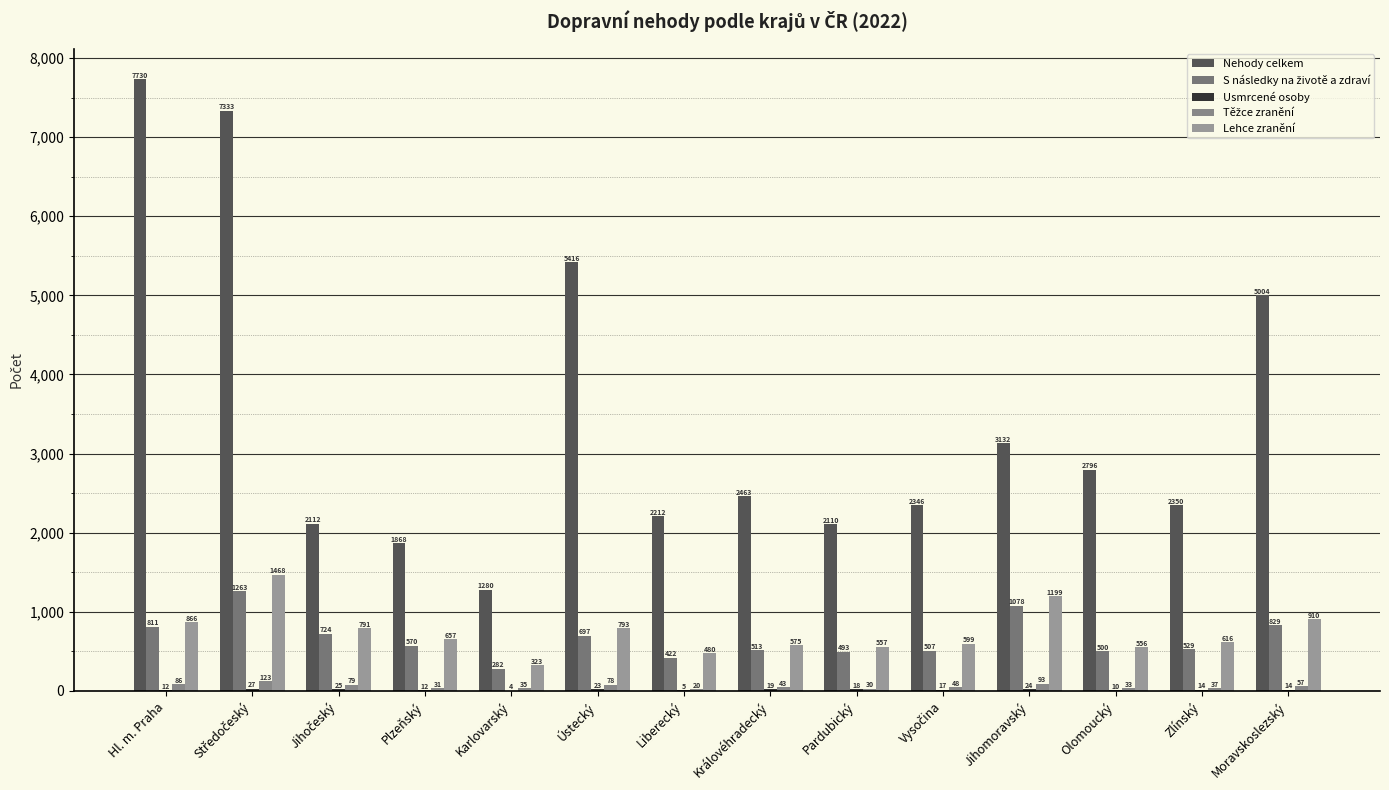

At which category does the chart reach its minimum across all series?

Karlovarský